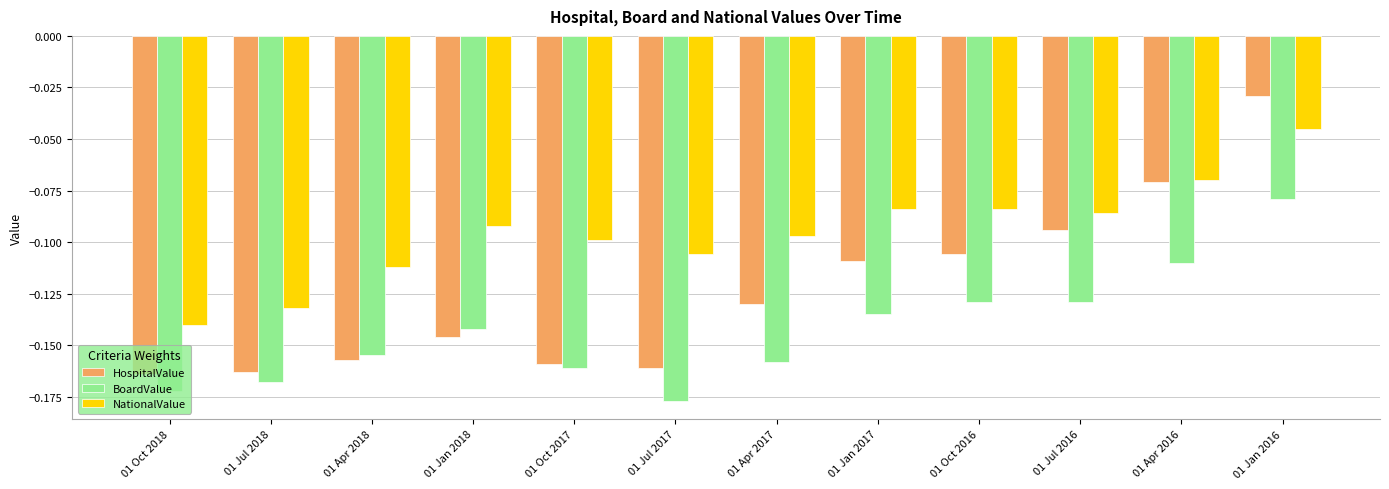

What is the difference between the HospitalValue values at 01 Jan 2016 and 01 Jan 2017?

0.1